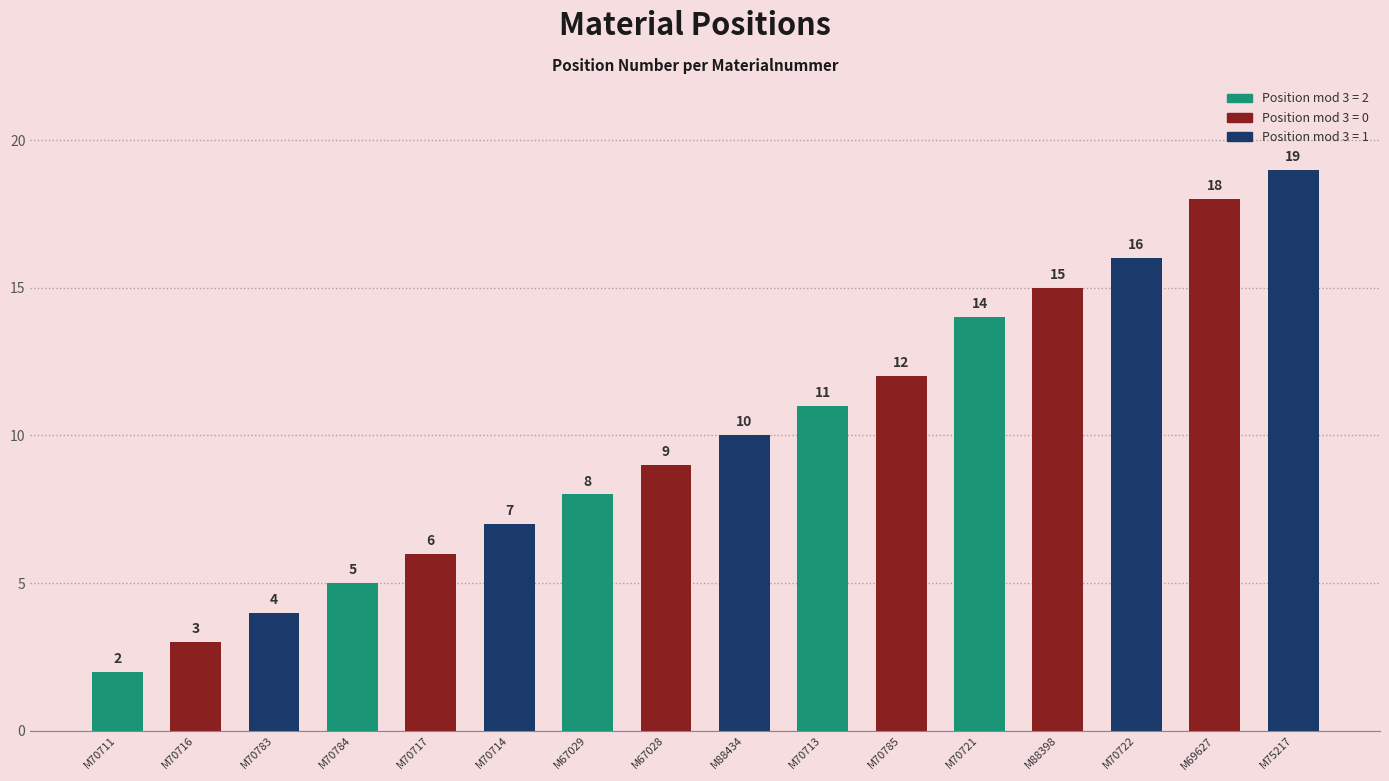

What is the value of the 4th bar from the left?

5